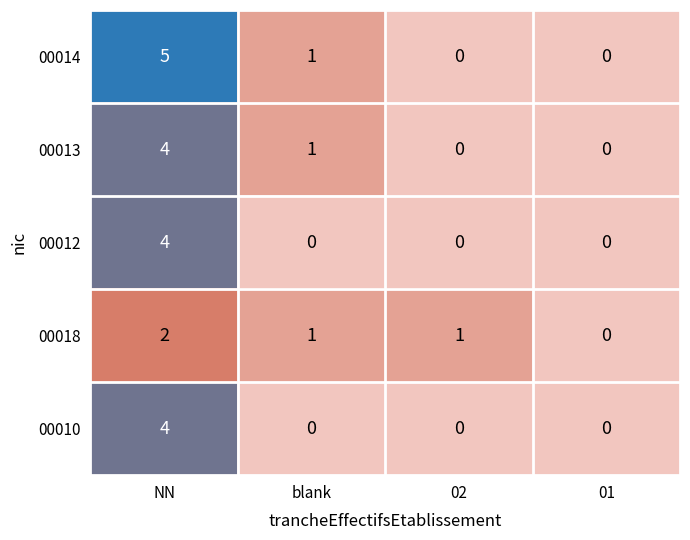

At how many categories does at least one series exceed 3?

1